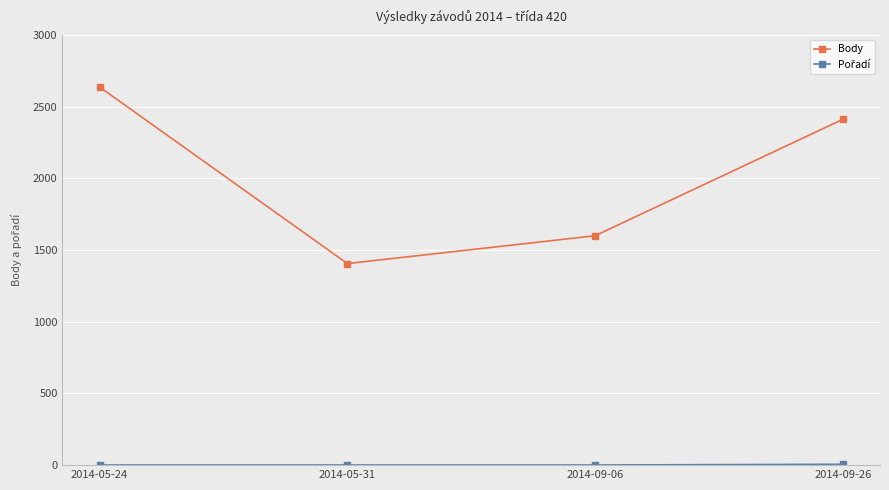

Which series has the largest total across all categories?

Body